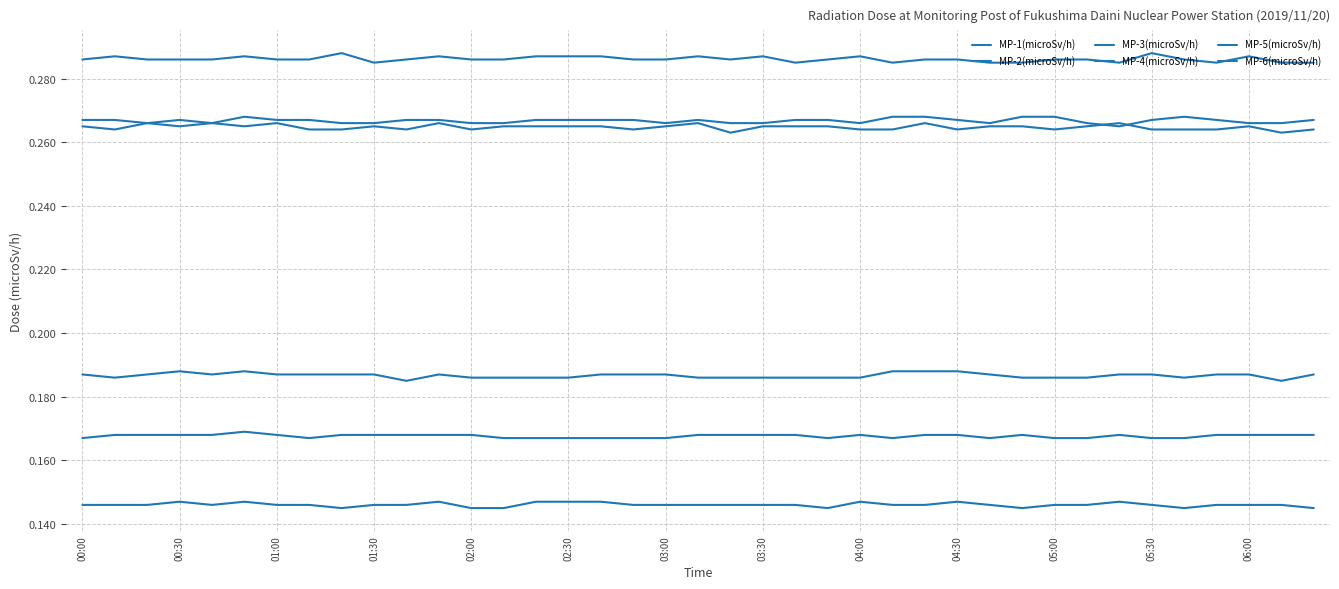

What is the greatest value displayed?

0.3